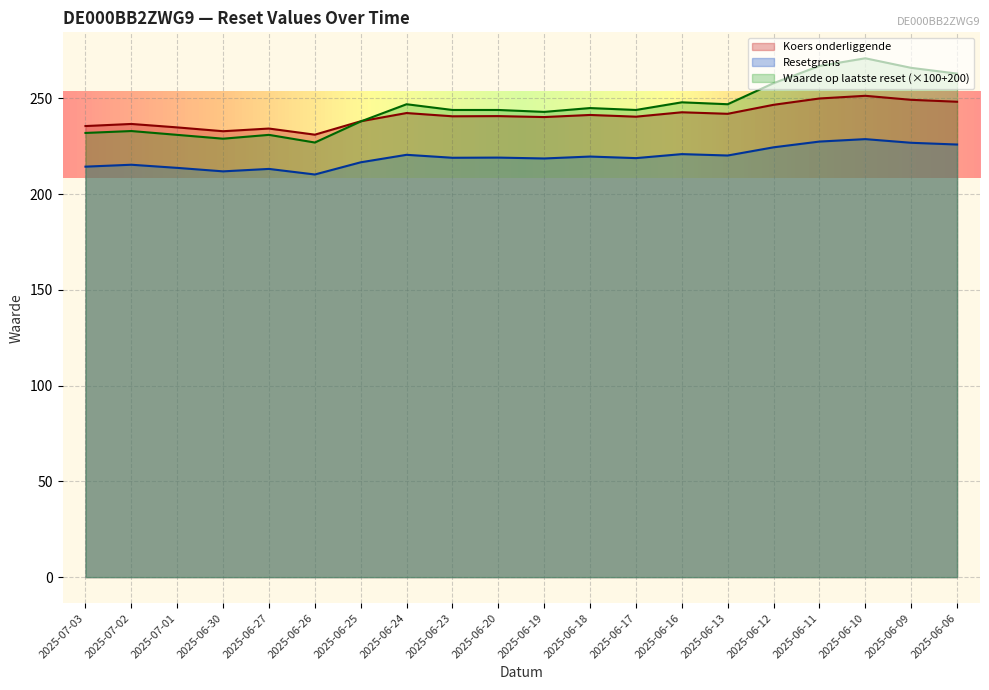

Between 2025-07-01 and 2025-06-23, which series saw the biggest shift?

Waarde op laatste reset (×100+200)